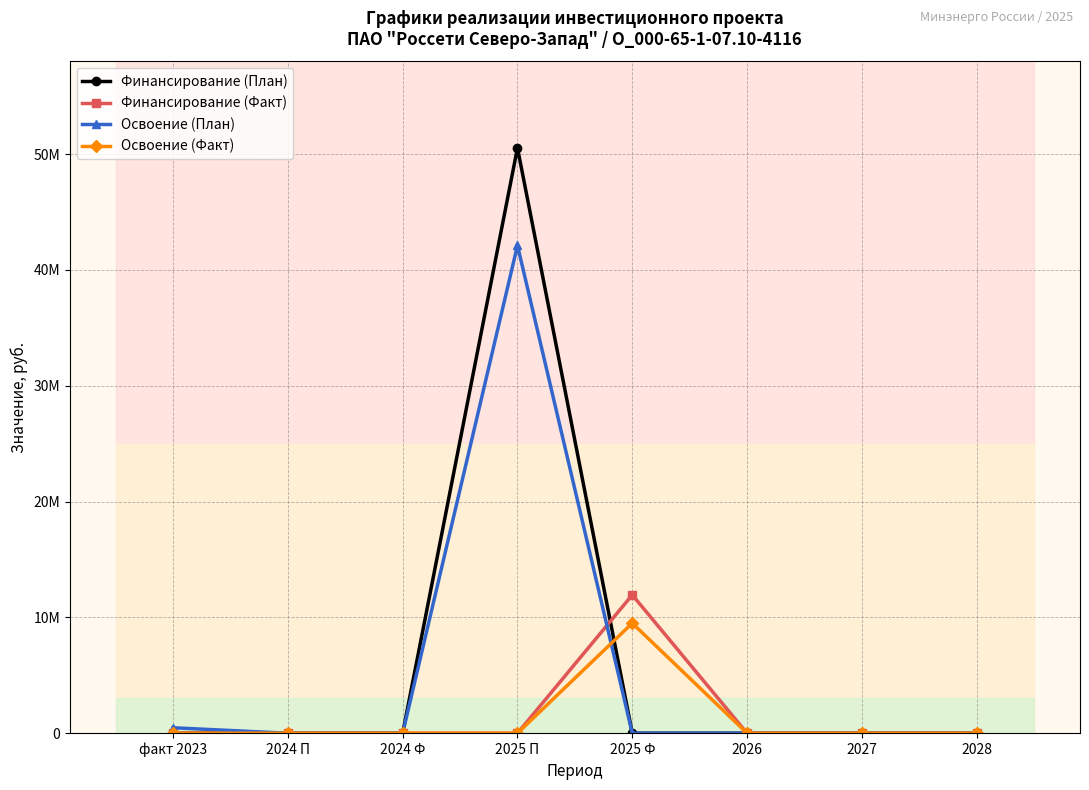

Where is the first local maximum for Финансирование (План)?

2025 П